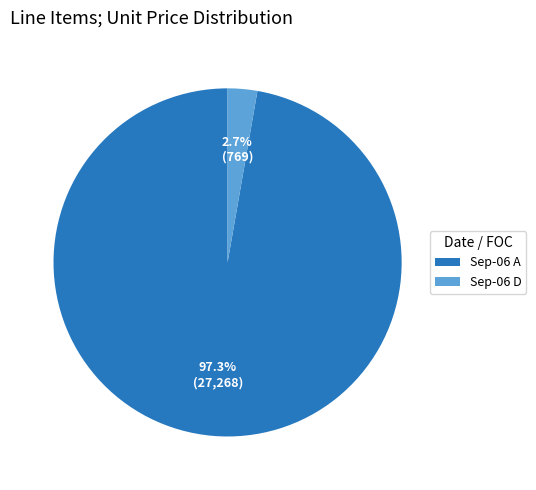

Does Sep-06 A account for over 50% of the chart?

Yes